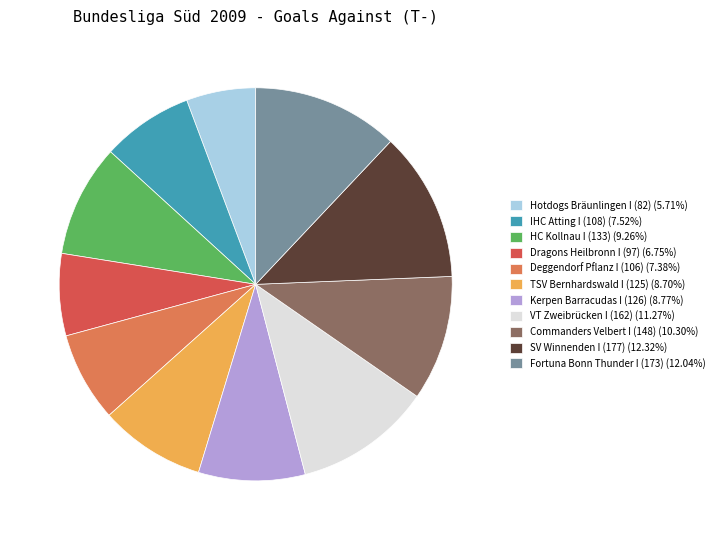

Is there a majority slice in this chart?

No